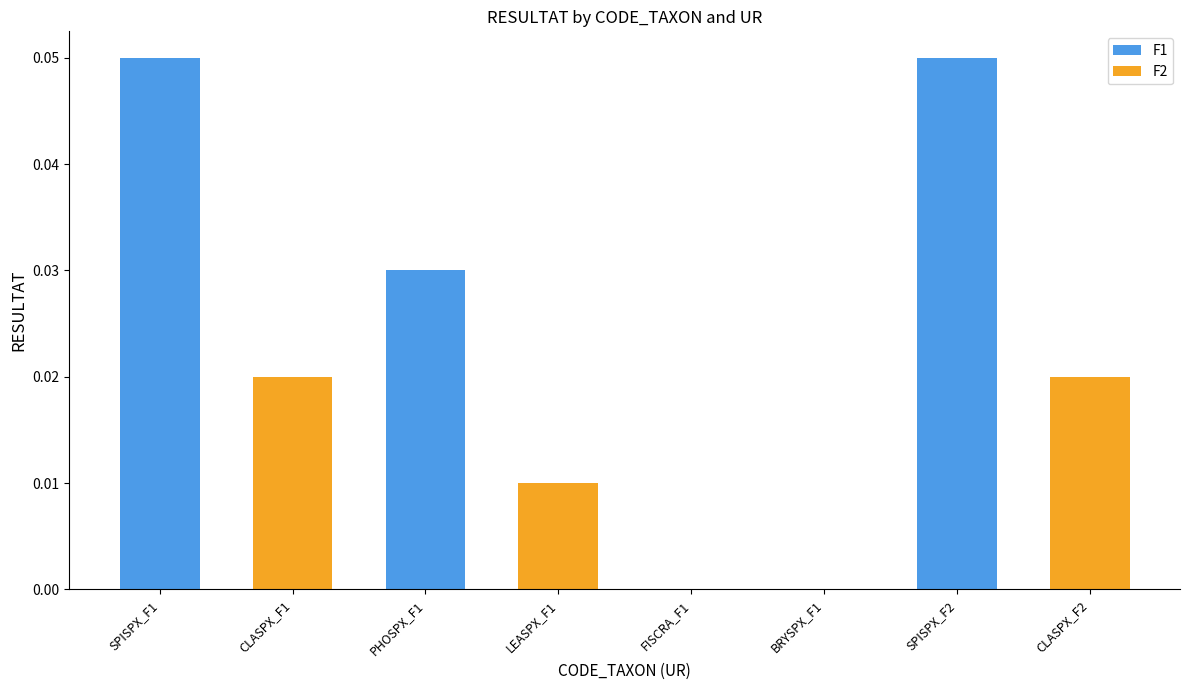

Which has a higher value, BRYSPX_F1 or PHOSPX_F1?

PHOSPX_F1